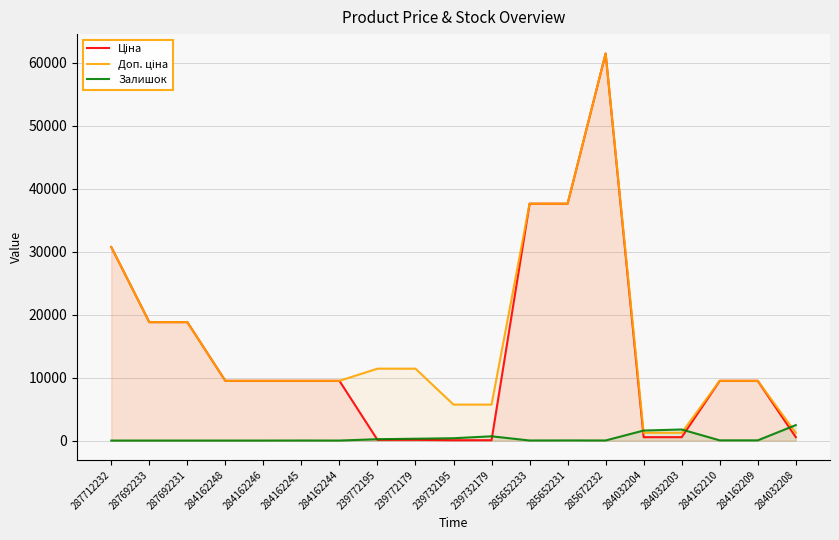

Is the value of Ціна at 239772195 greater than the value of Залишок at 239732195?

No